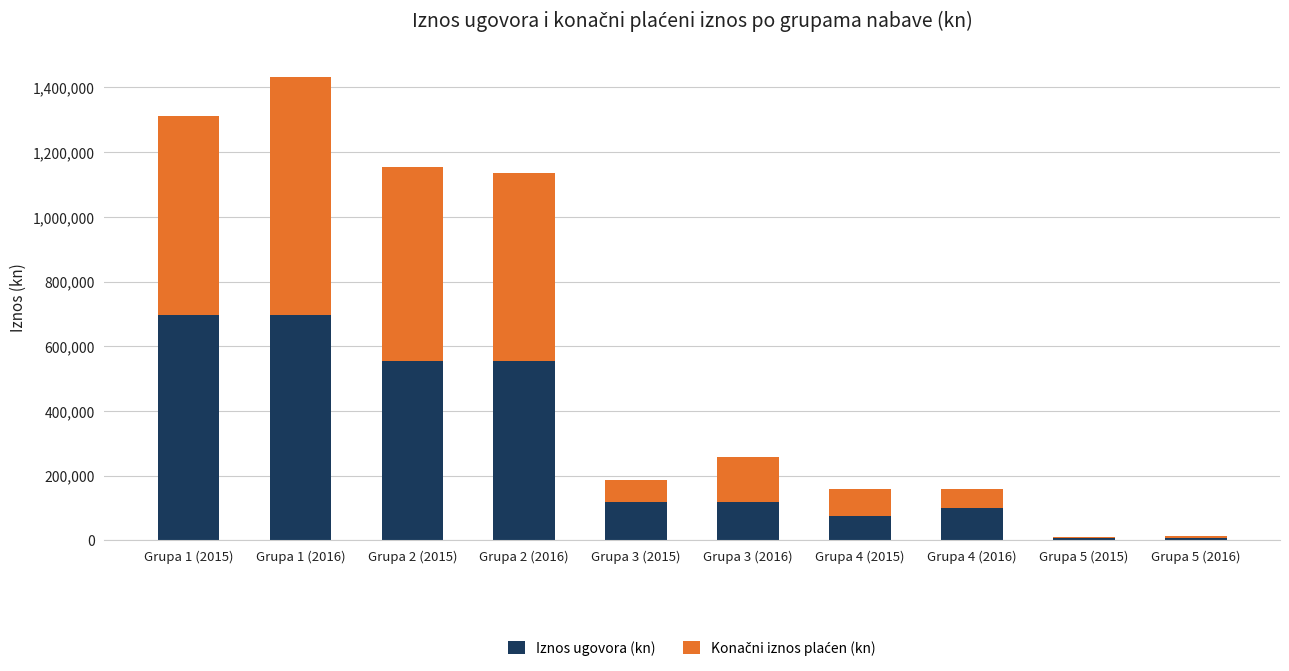

What is the maximum value for Iznos ugovora (kn)?

696960.0